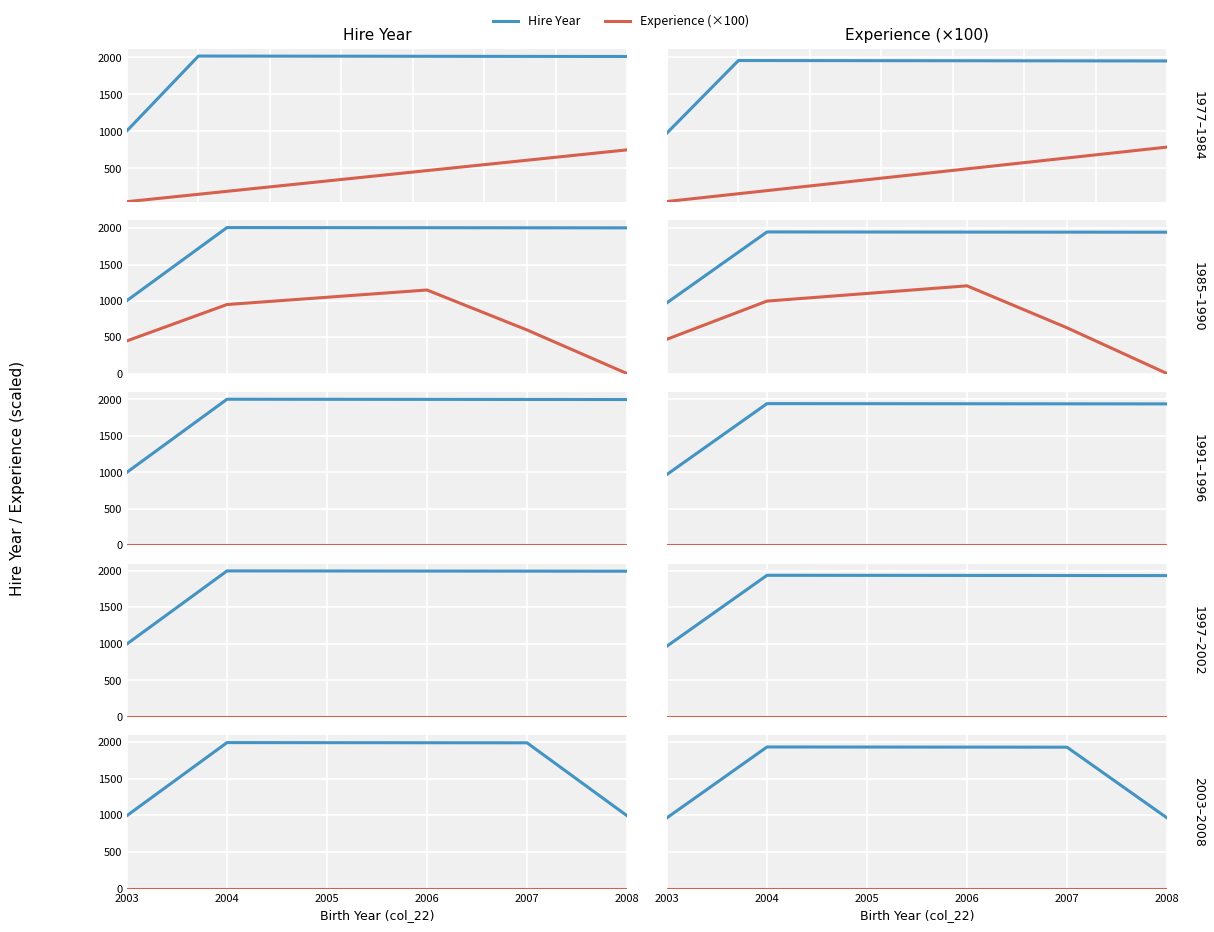

How many interior local peaks does the Hire Year series have?

1